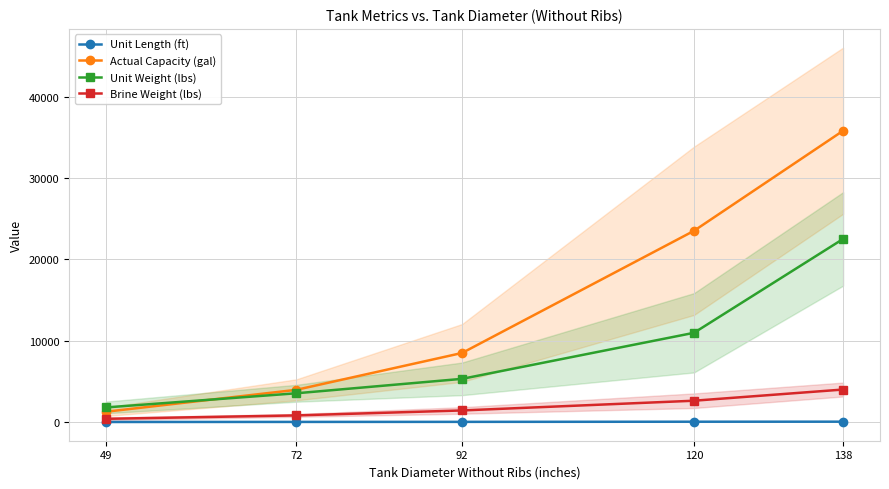

True or false: Brine Weight (lbs) and Unit Length (ft) cross at least once.

False